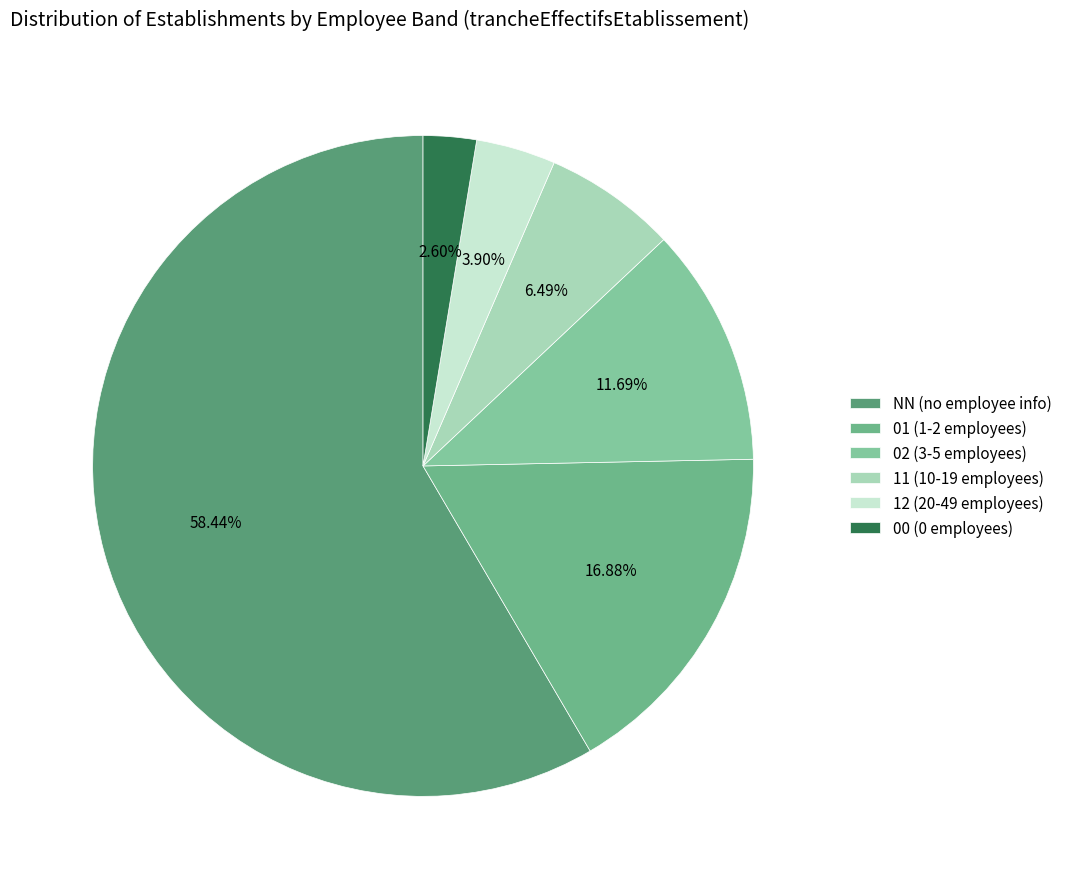

Is it true that 11 is 1% of the pie?

False